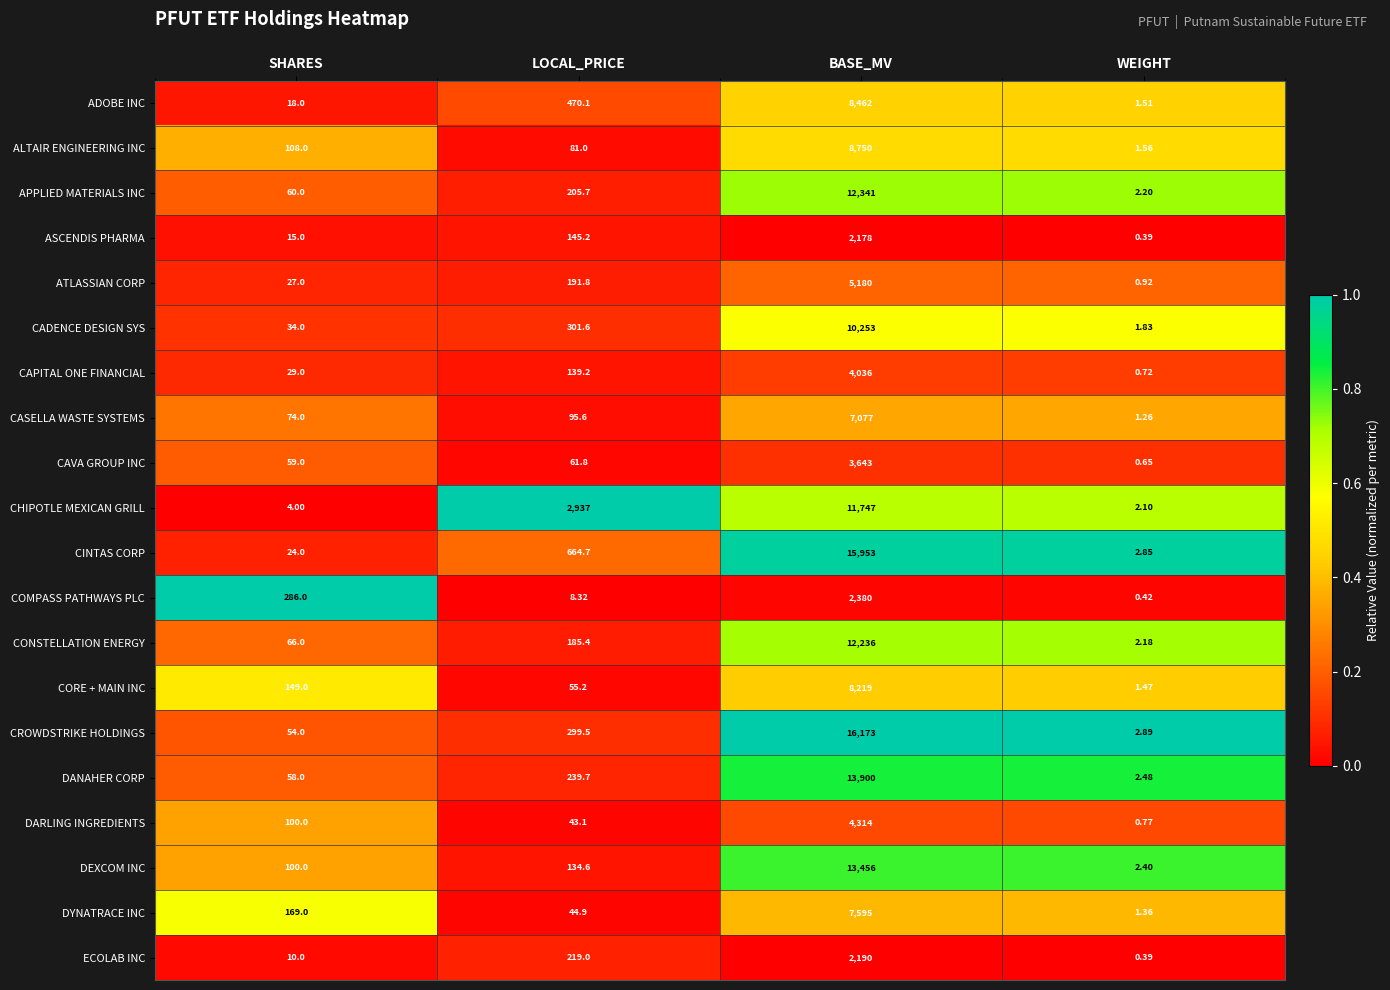

What is the total value across all series at SHARES?

1444.0